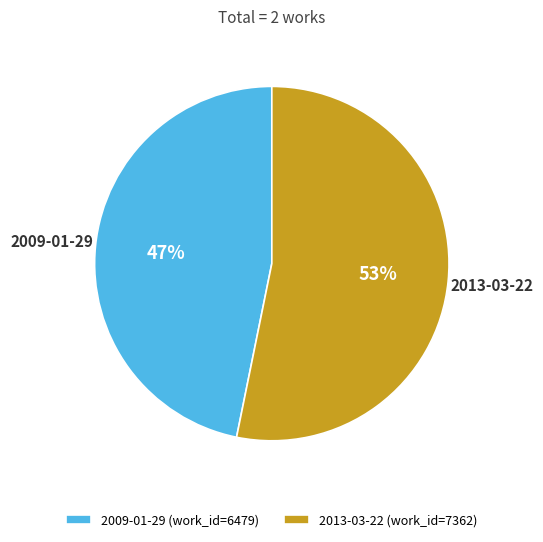

Is it true that 2013-03-22 is 53% of the pie?

True